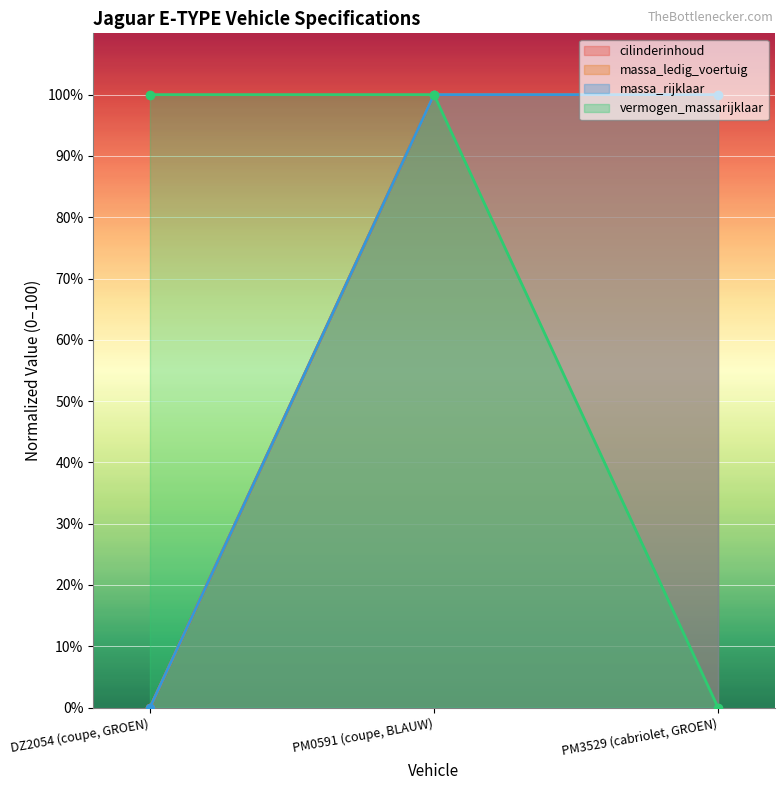

What position from the right is PM0591 (coupe, BLAUW)?

2